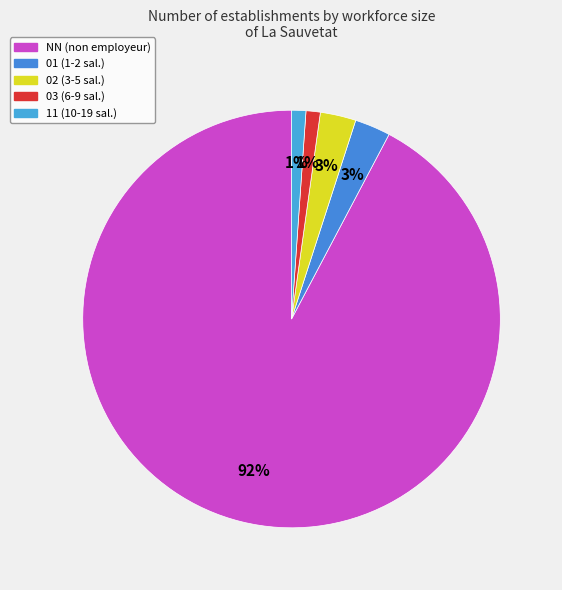

What is the majority slice?

NN